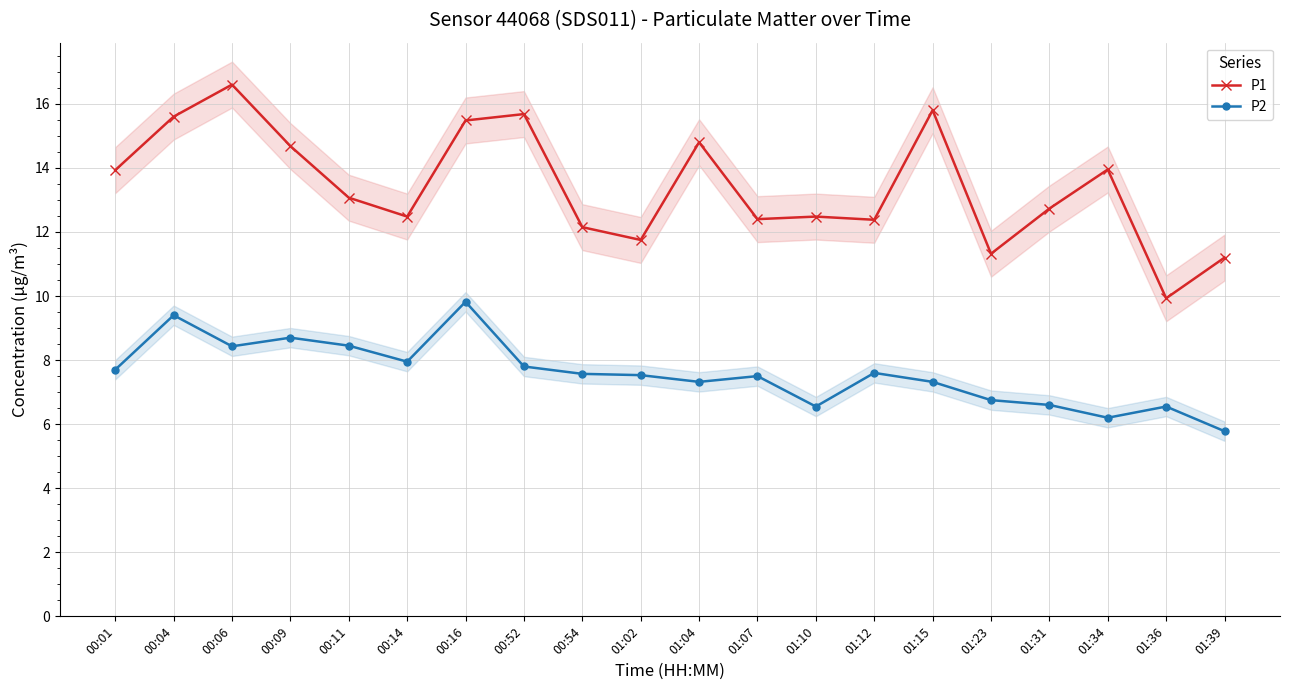

Which category has the highest value in the P1 series?

00:06